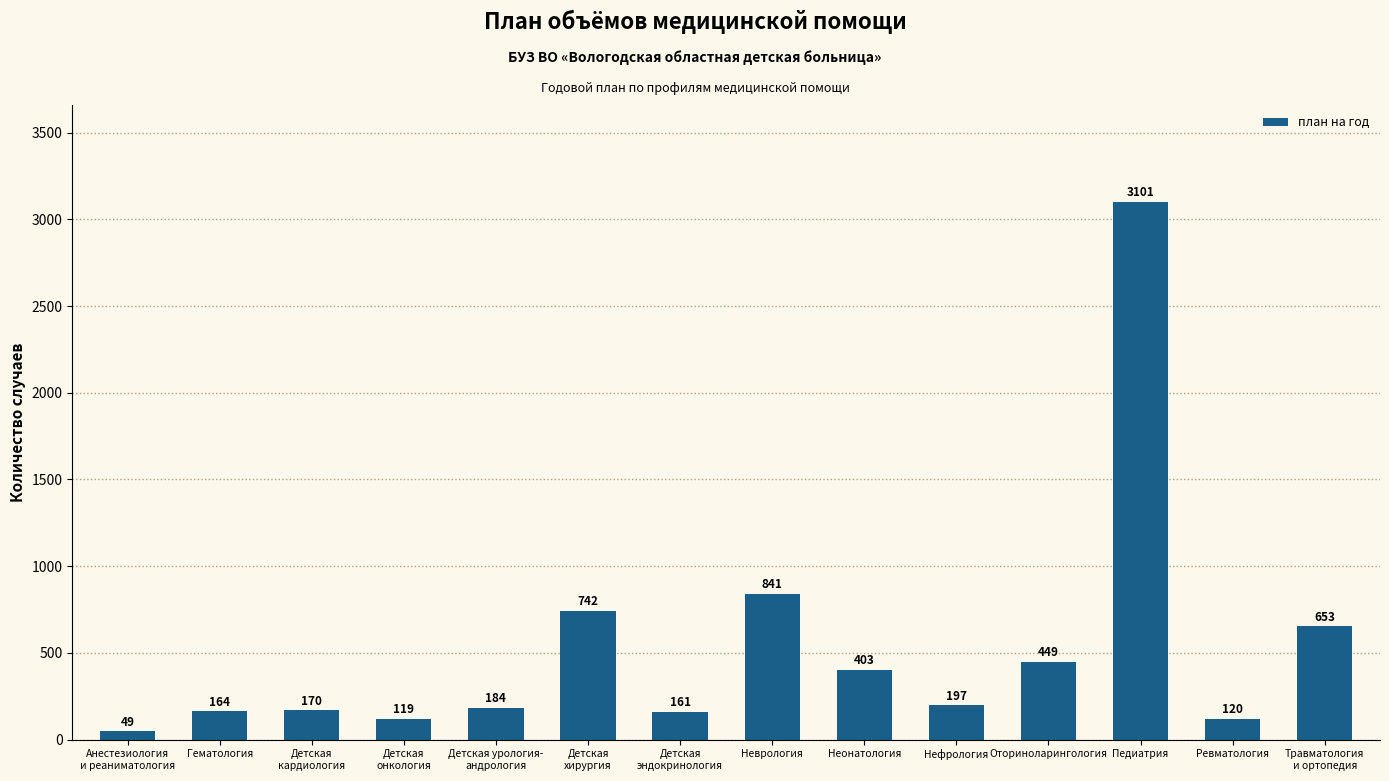

The chart shows a value of 52 at Детская
кардиология. True or false?

False